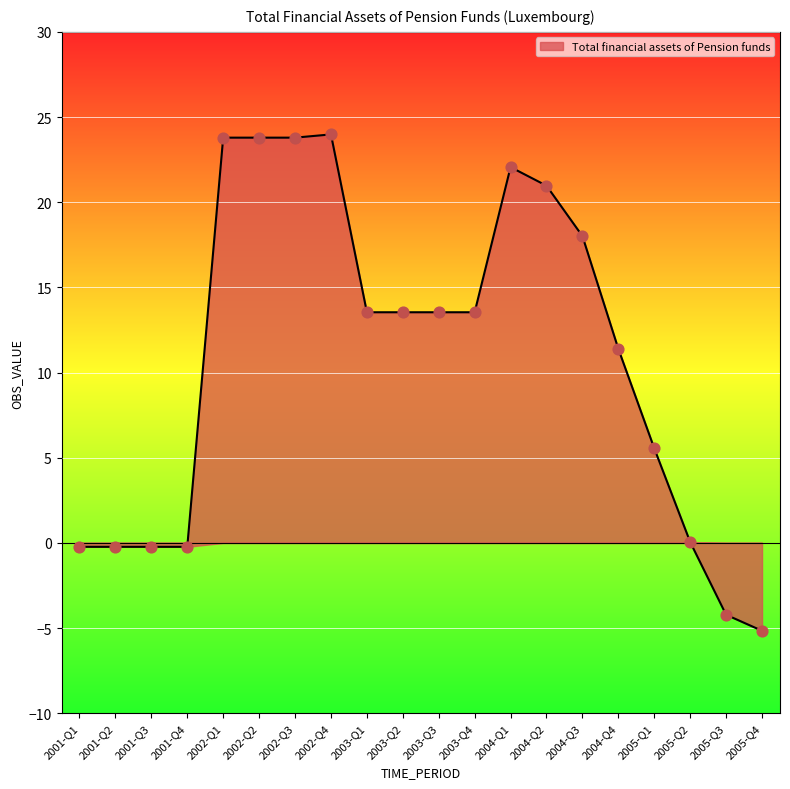

Between 2004-Q4 and 2001-Q1, which is larger?

2004-Q4